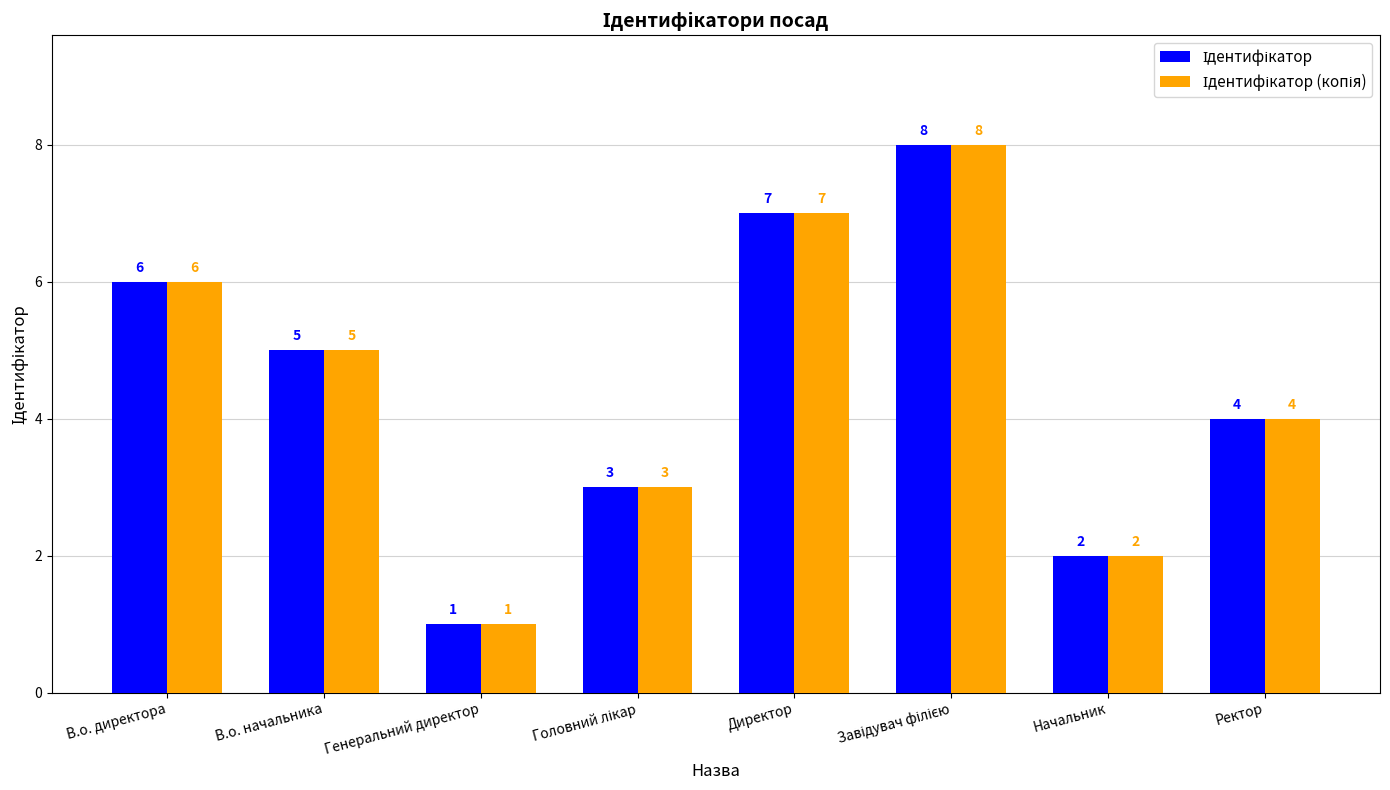

What is the greatest value displayed?

8